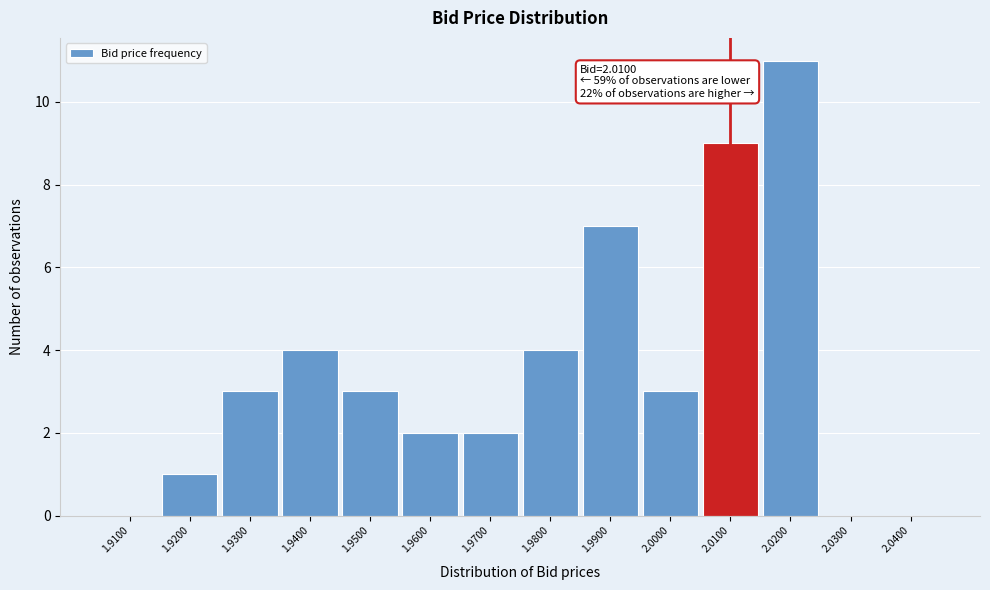

Reading left to right, transcribe all the data shown in this chart.

1.9100=0	1.9200=1	1.9300=3	1.9400=4	1.9500=3	1.9600=2	1.9700=2	1.9800=4	1.9900=7	2.0000=3	2.0100=9	2.0200=11	2.0300=0	2.0400=0